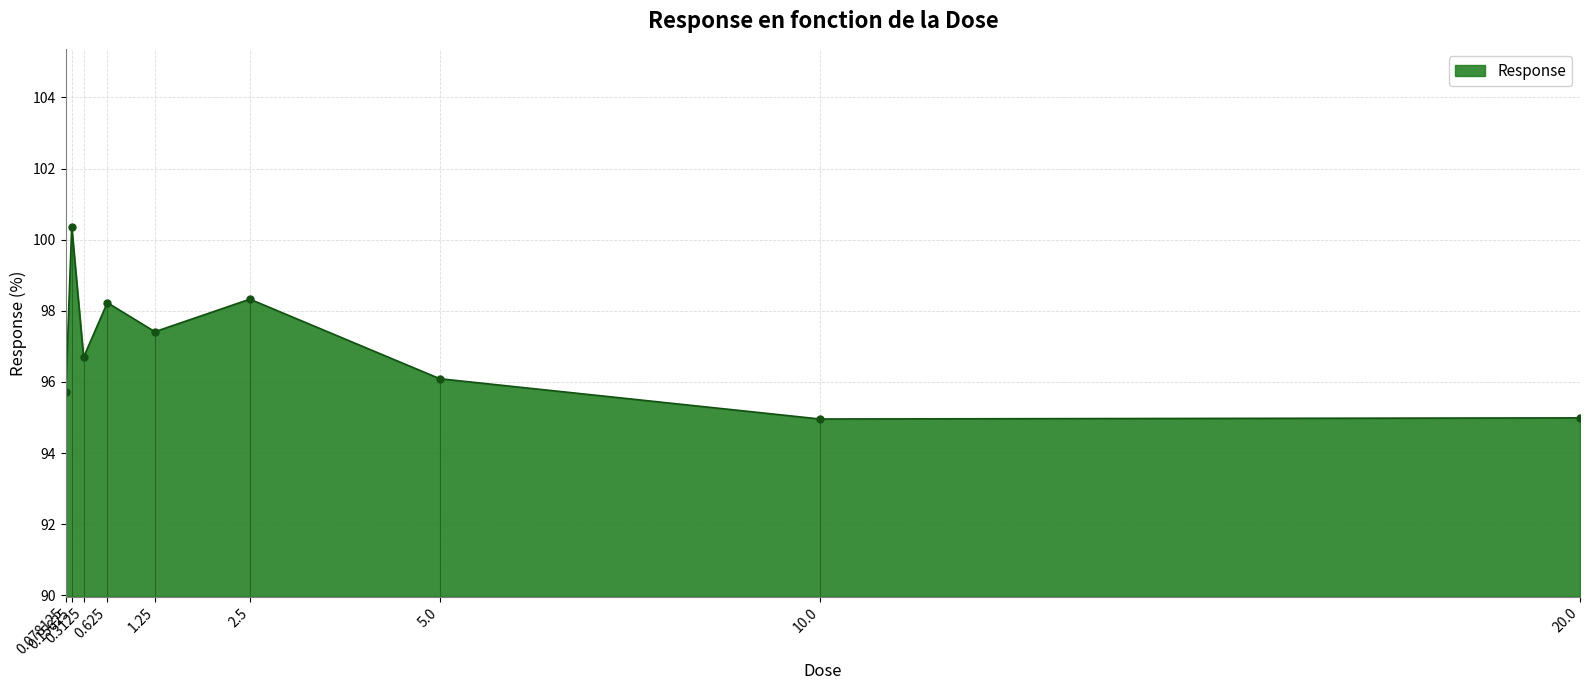

What is the greatest value displayed?

100.4